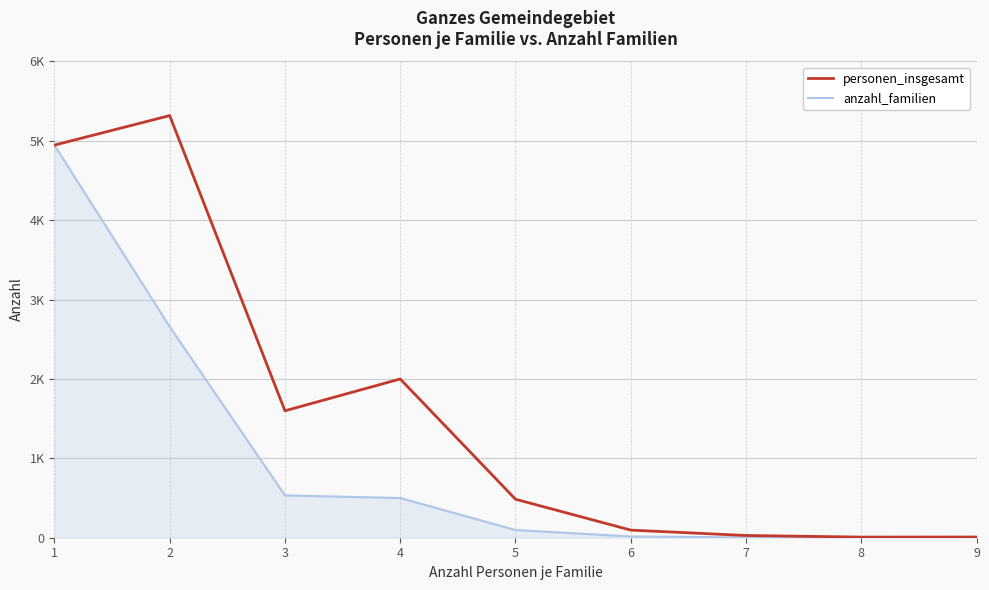

List the series in order of their peak value, lowest first.

anzahl_familien, personen_insgesamt